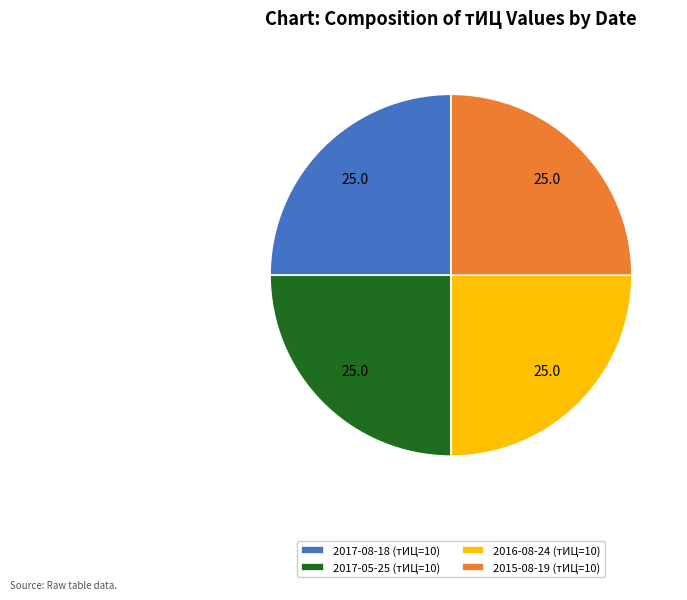

Does 2017-08-18 (тИЦ=10) represent more than half of the total?

No